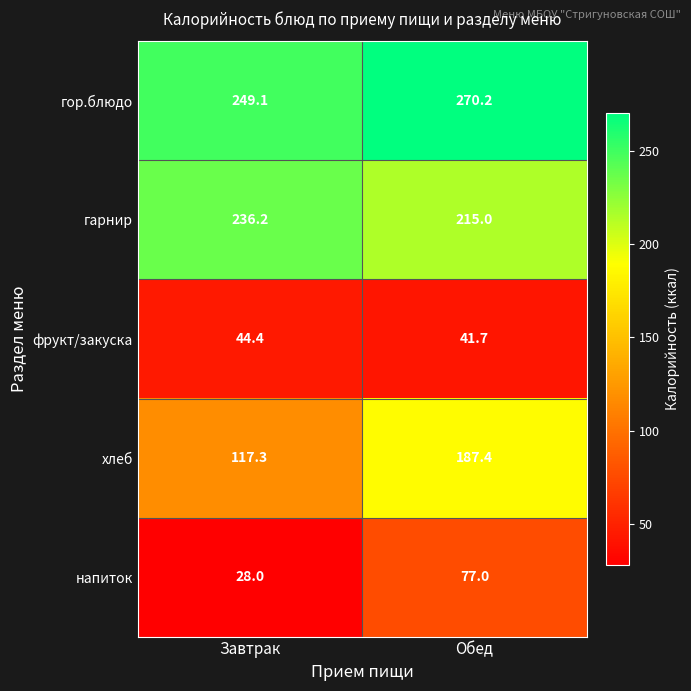

What is the difference between the highest and lowest values at Обед?

228.5